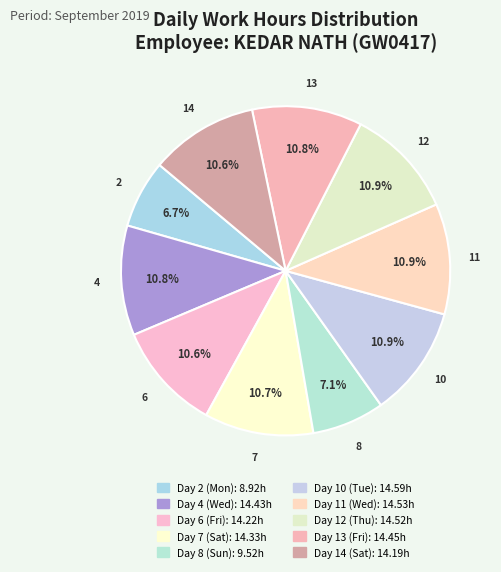

How many slices are in this pie chart?

10